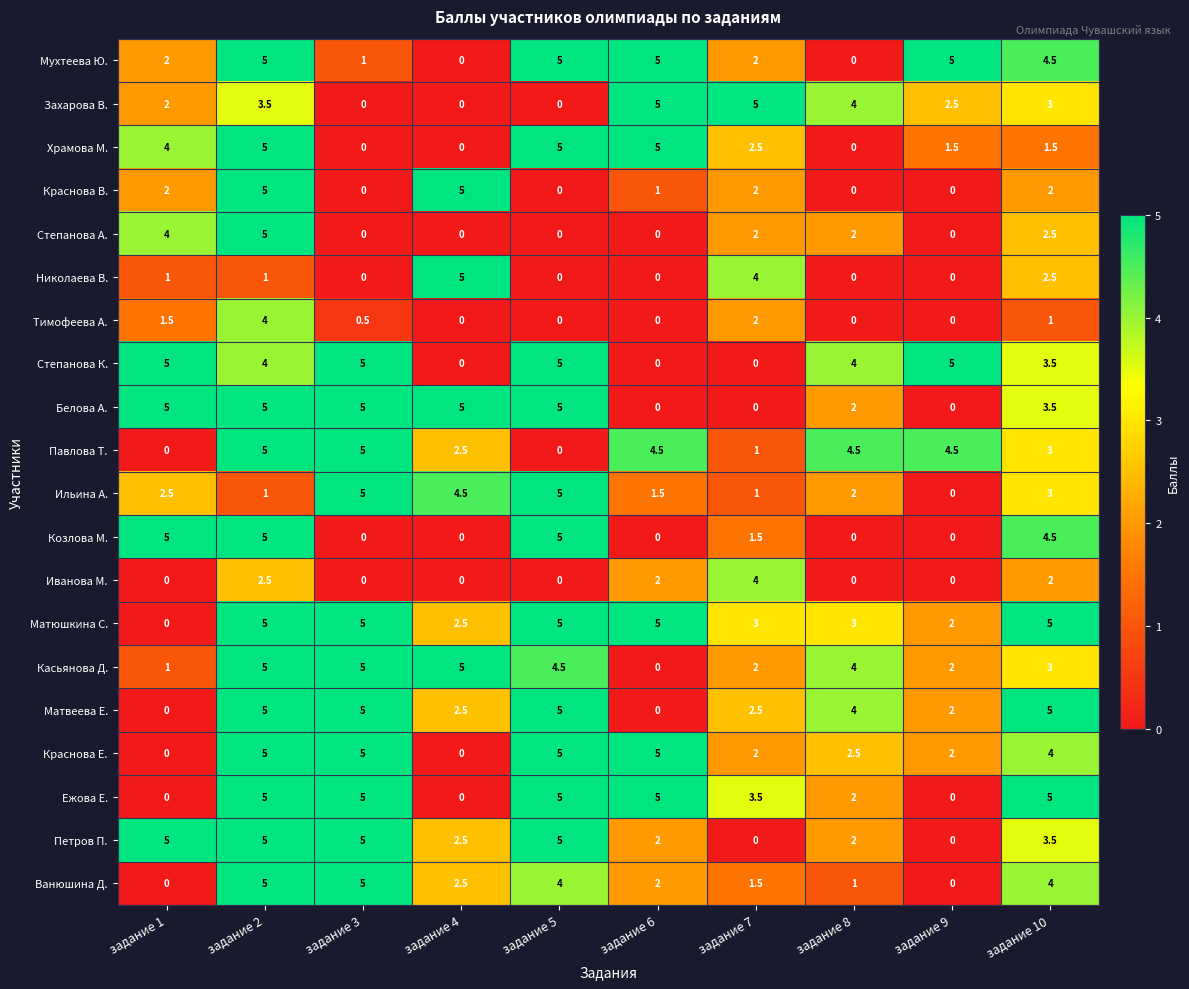

What is the highest value of the Белова А. series?

5.0